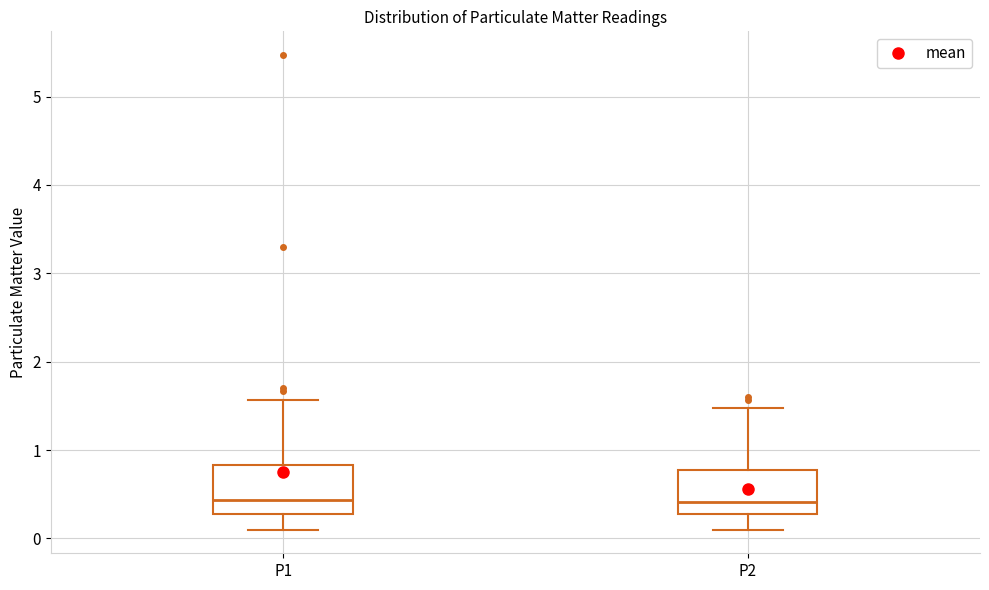

Where is the upper edge of the box for P1 on the y-axis? The values are not printed on the chart, so give them approximately, as read against the axis.

0.8